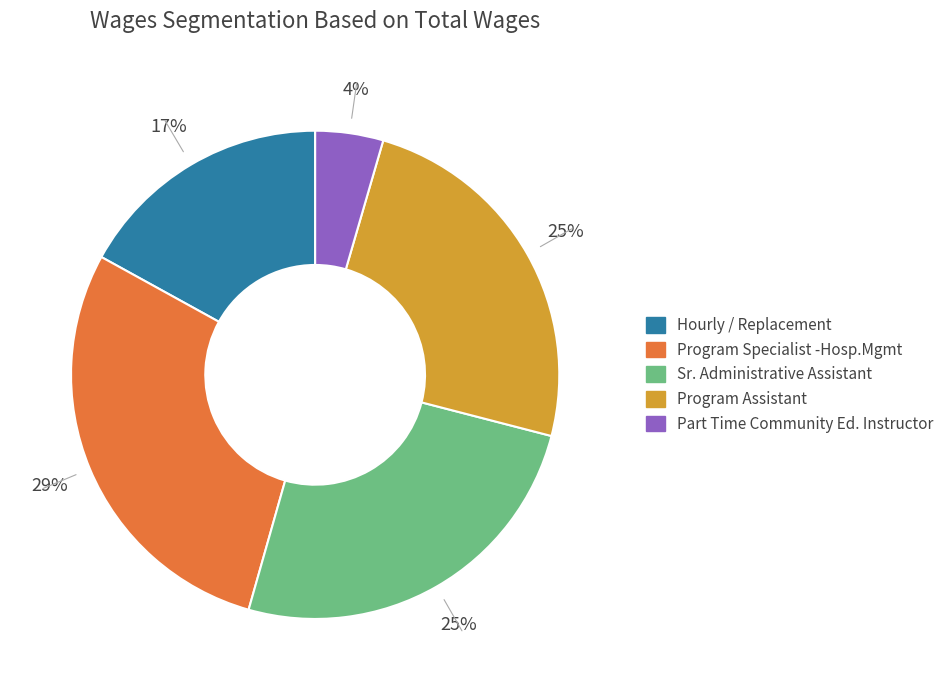

Is it true that Hourly / Replacement is 4% of the pie?

False